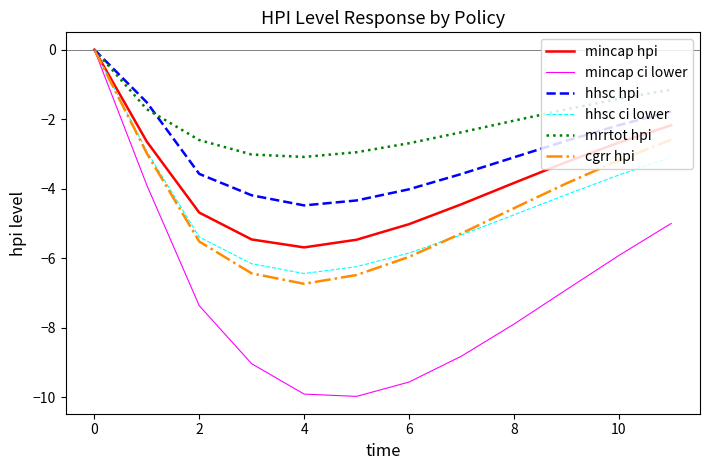

Which series has the largest total across all categories?

mrrtot hpi